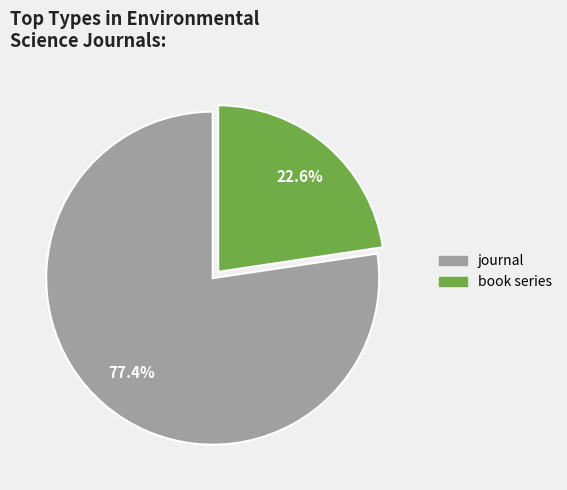

What is the total percentage of book series and journal?

100.0%